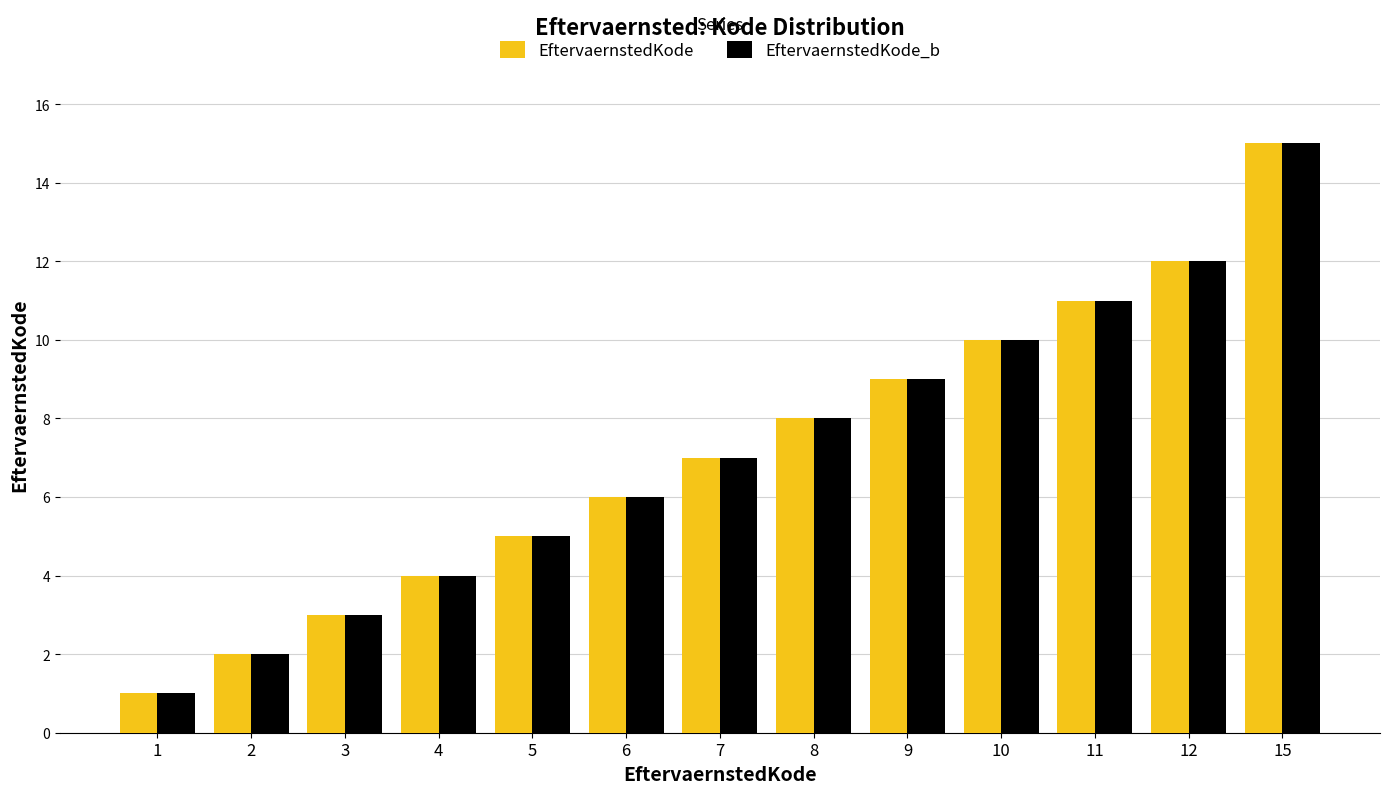

What is the maximum value shown in the chart?

15